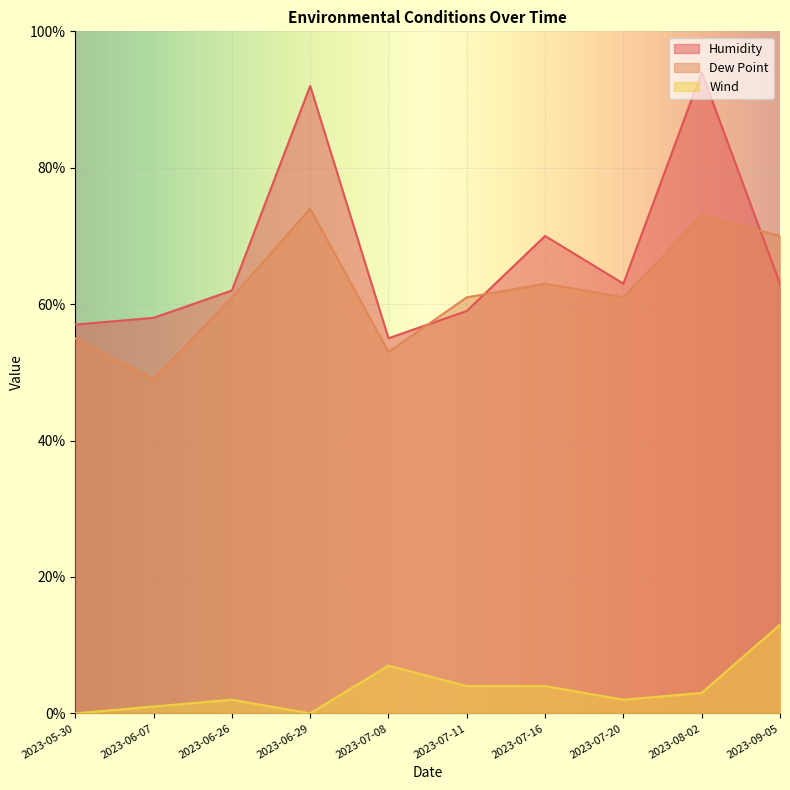

What is the spread (max minus min) of values at 2023-06-29?

92